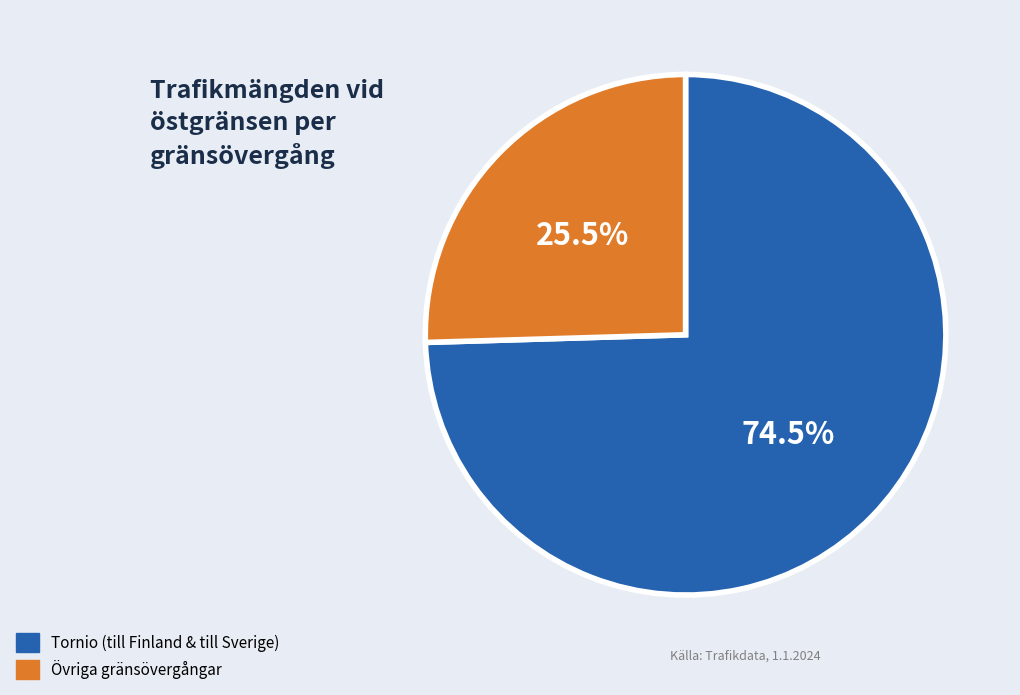

Is there a majority slice in this chart?

Yes